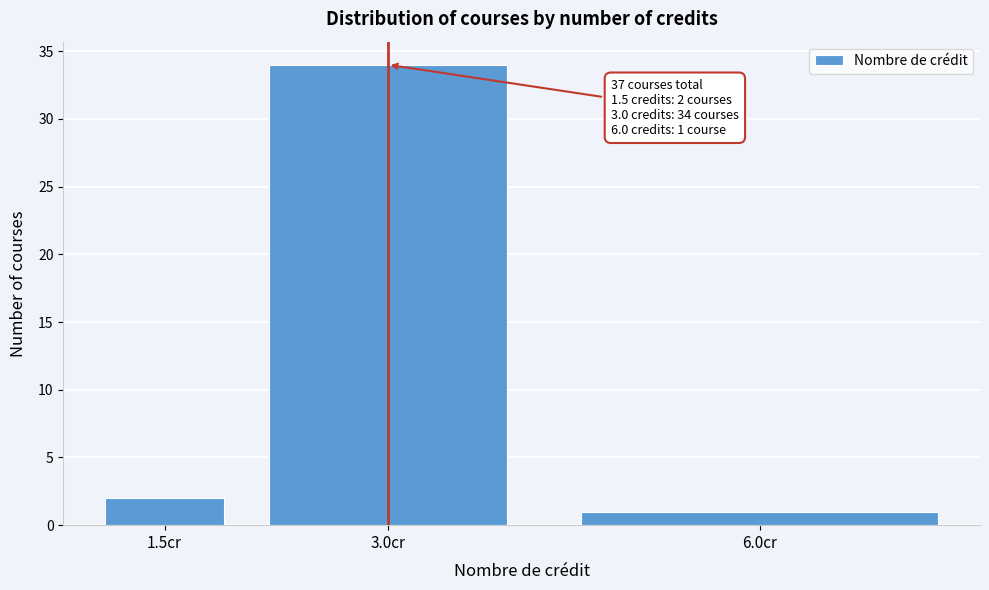

Reading right to left, what are all the values shown in this chart?

1	34	2